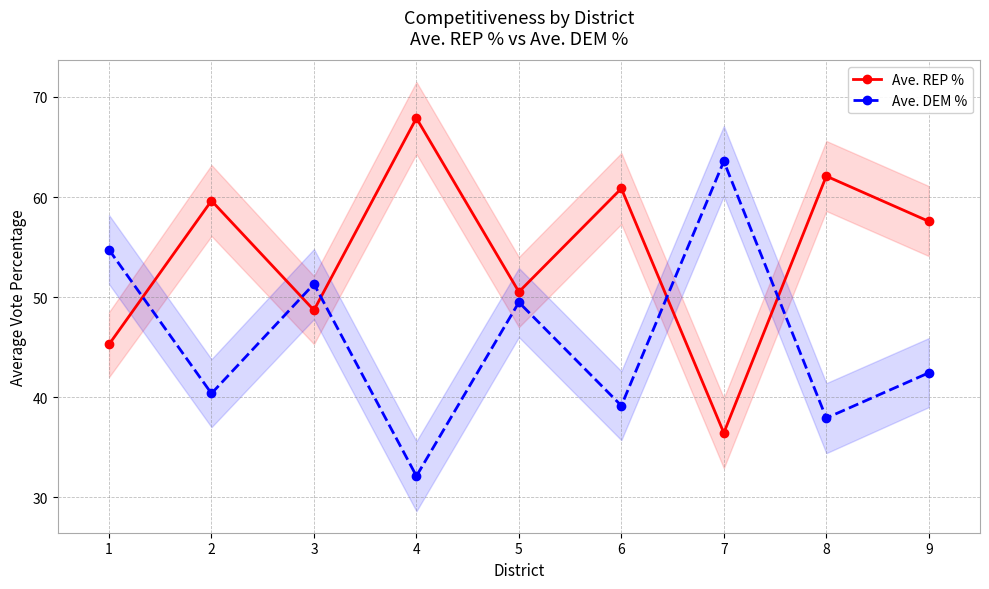

List the labels in order of Ave. DEM % value, smallest first.

4, 8, 6, 2, 9, 5, 3, 1, 7